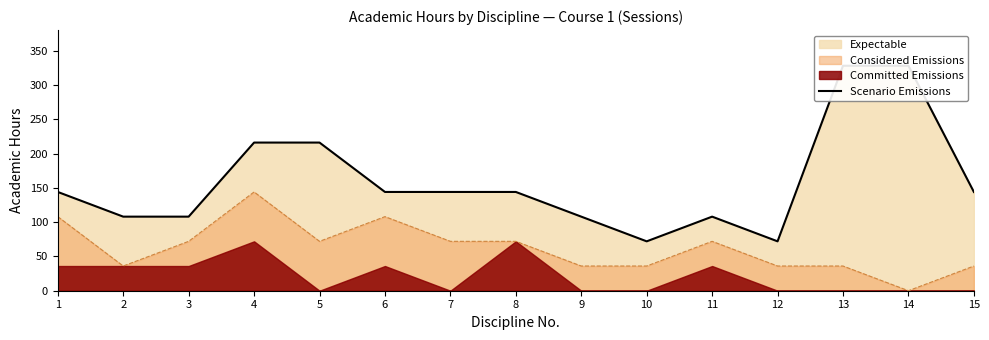

How many interior local valleys (lower than both neighbors) does the data have?

2